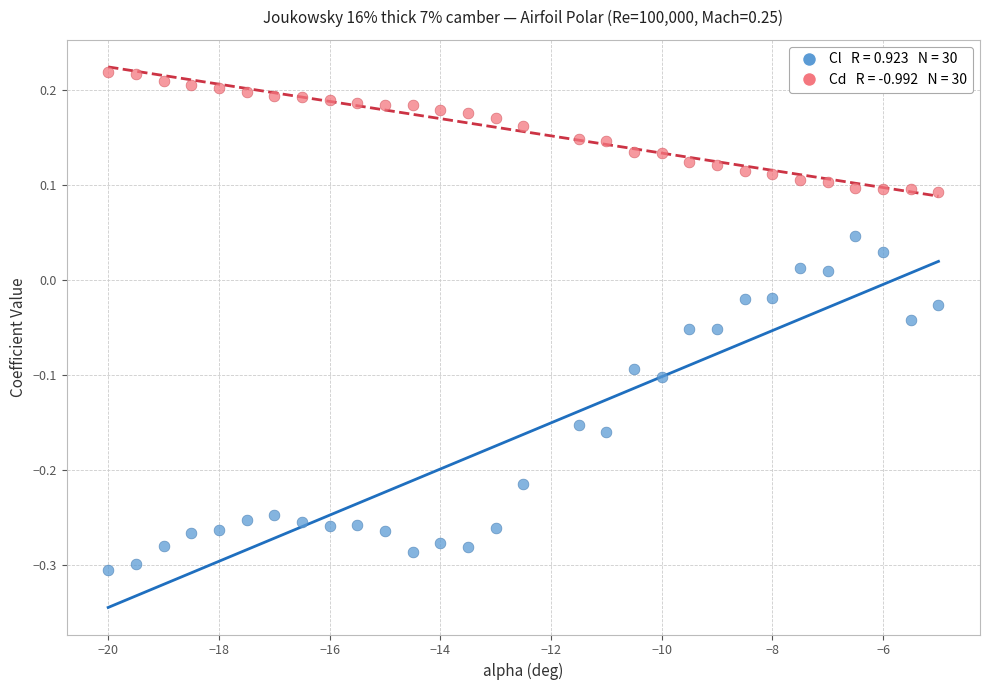

Across all data points, what is the range of Y values (max minus min)?

0.5